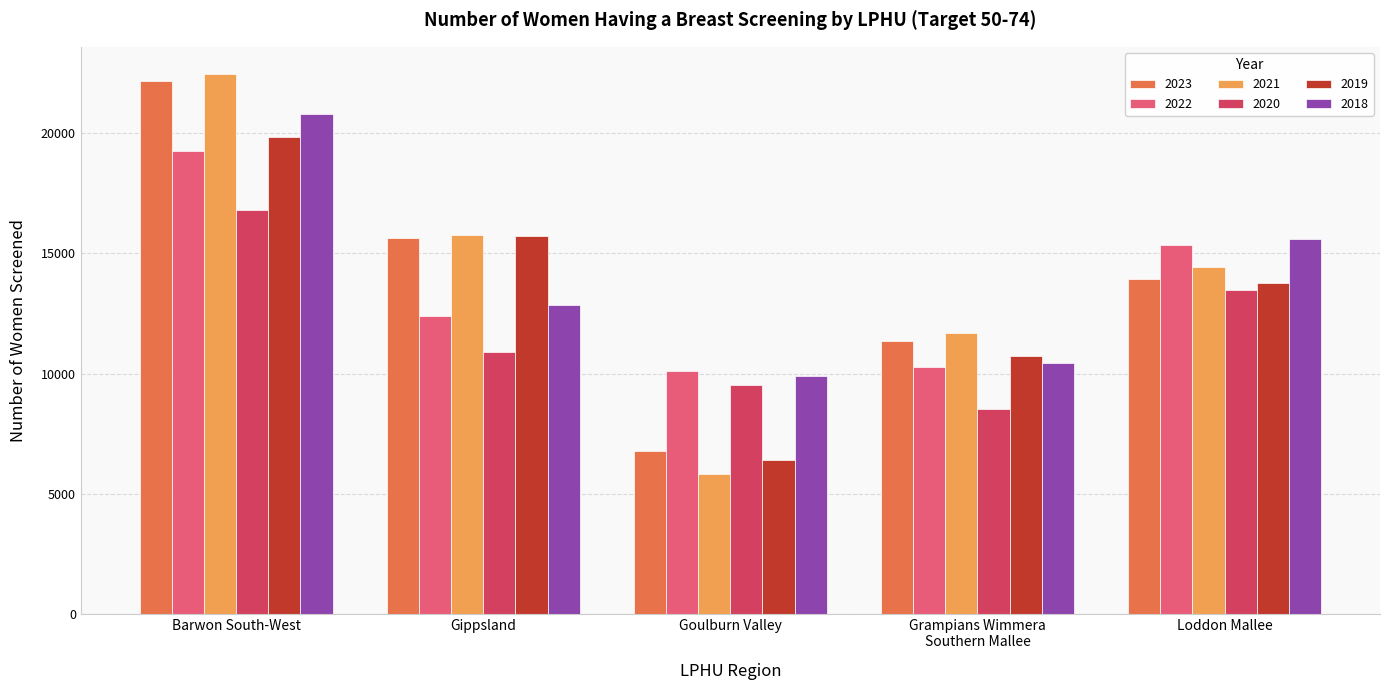

How many distinct data groups are displayed?

6